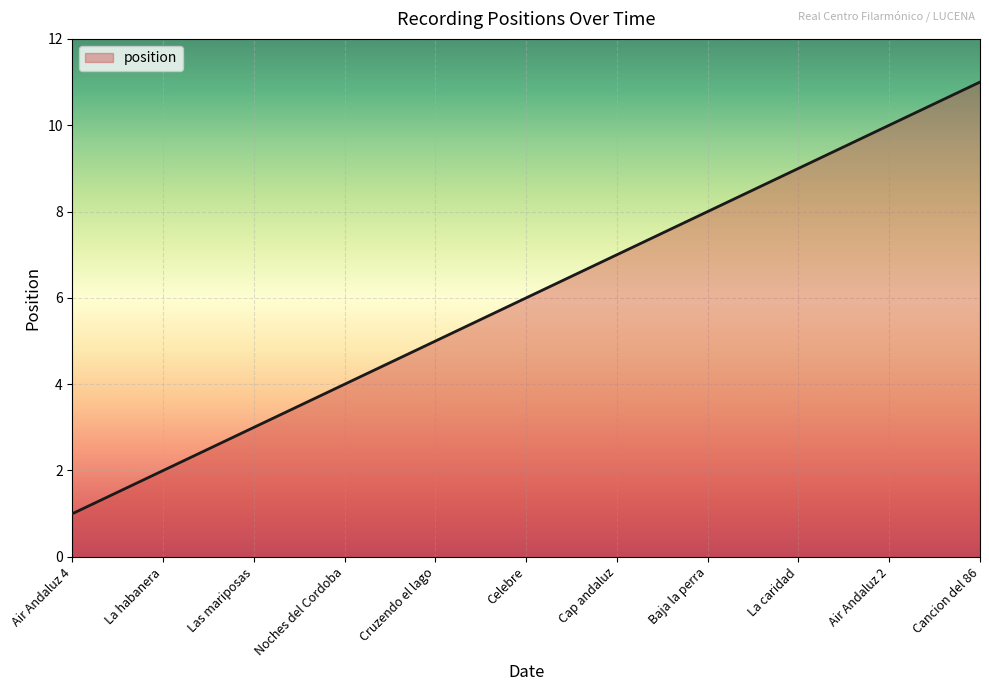

What is the average value?

6